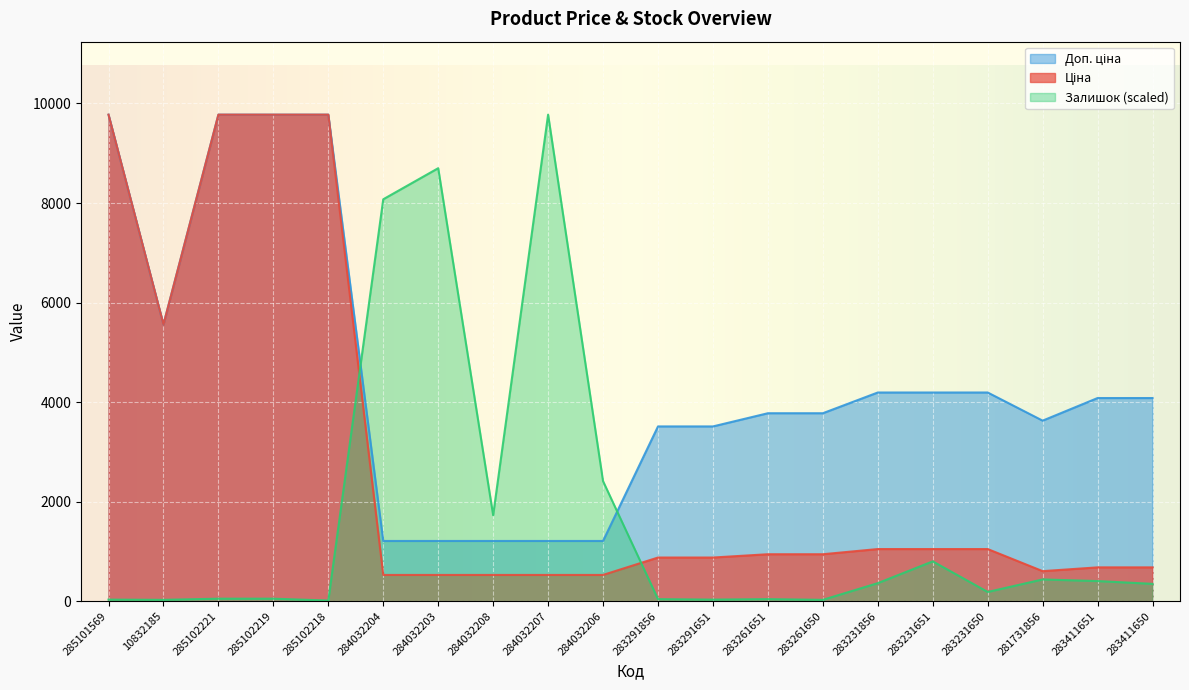

List the series in order of their overall mean, highest first.

Доп. ціна, Ціна, Залишок